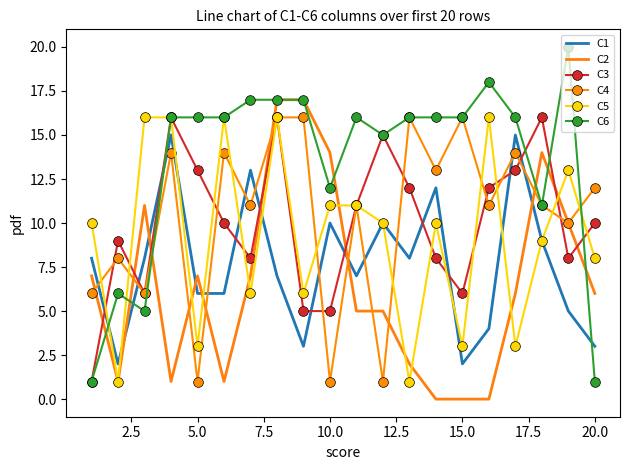

What is the sum of all C6 values?

268